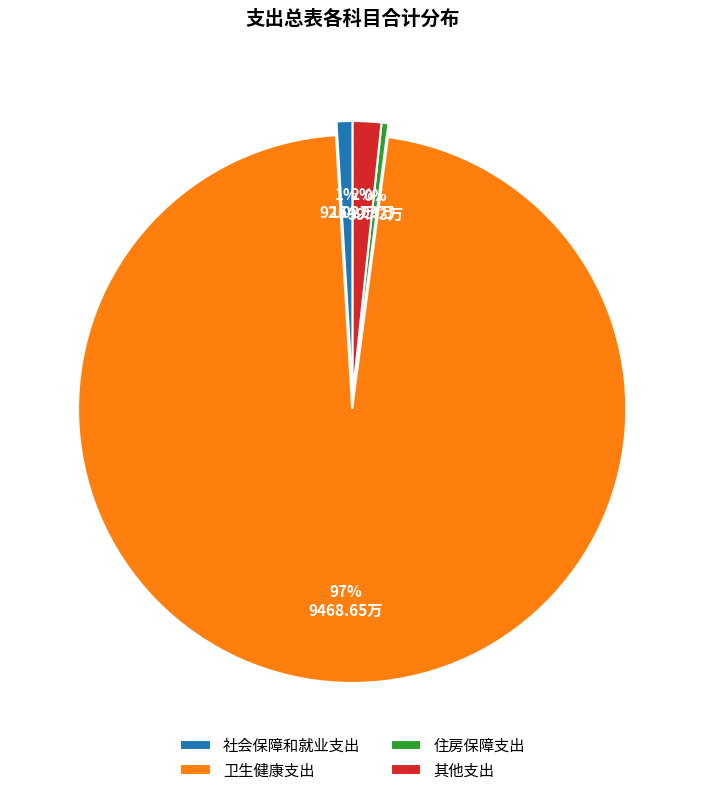

The 卫生健康支出 slice represents 92% of the pie. True or false?

False